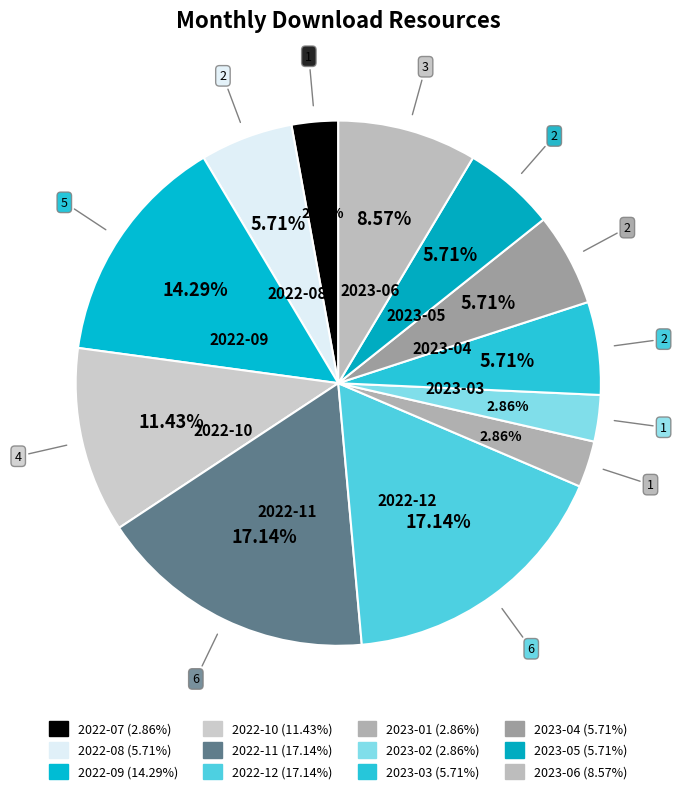

Approximately how many times larger is the value at 2023-04 compared to 2023-06?

0.7